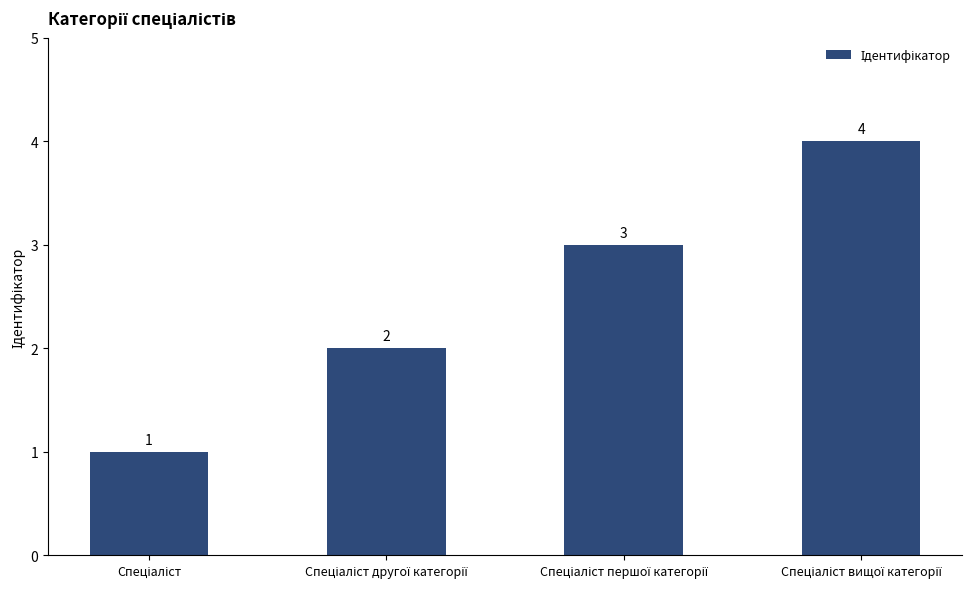

How many values are between 2 and 4?

3